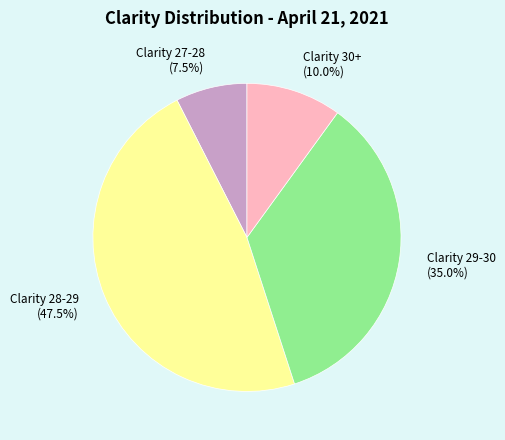

Does any single category account for the majority?

No